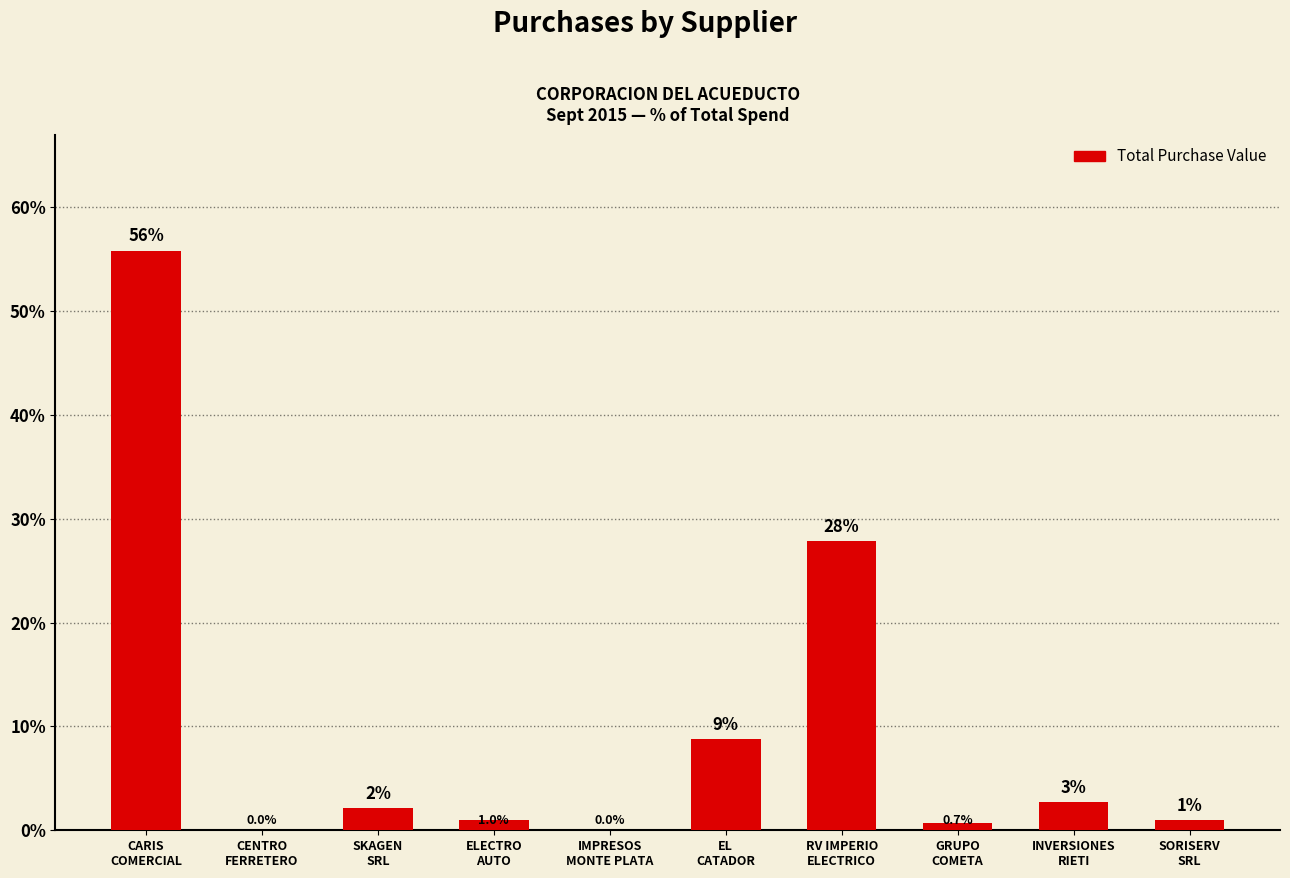

What is the maximum value shown in the chart?

55.8